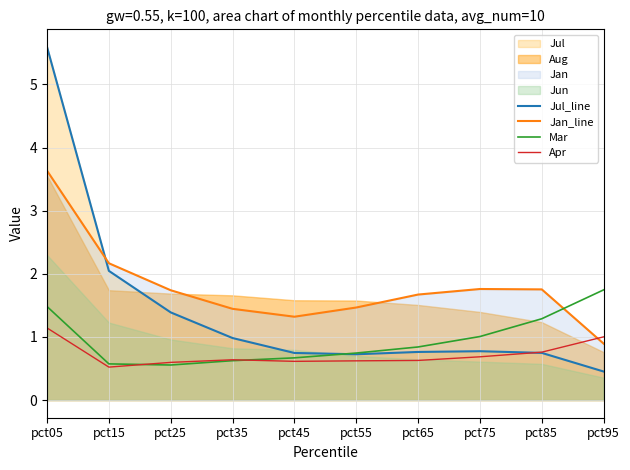

Is it true that Jan_line equals 1.5 at pct55?

True